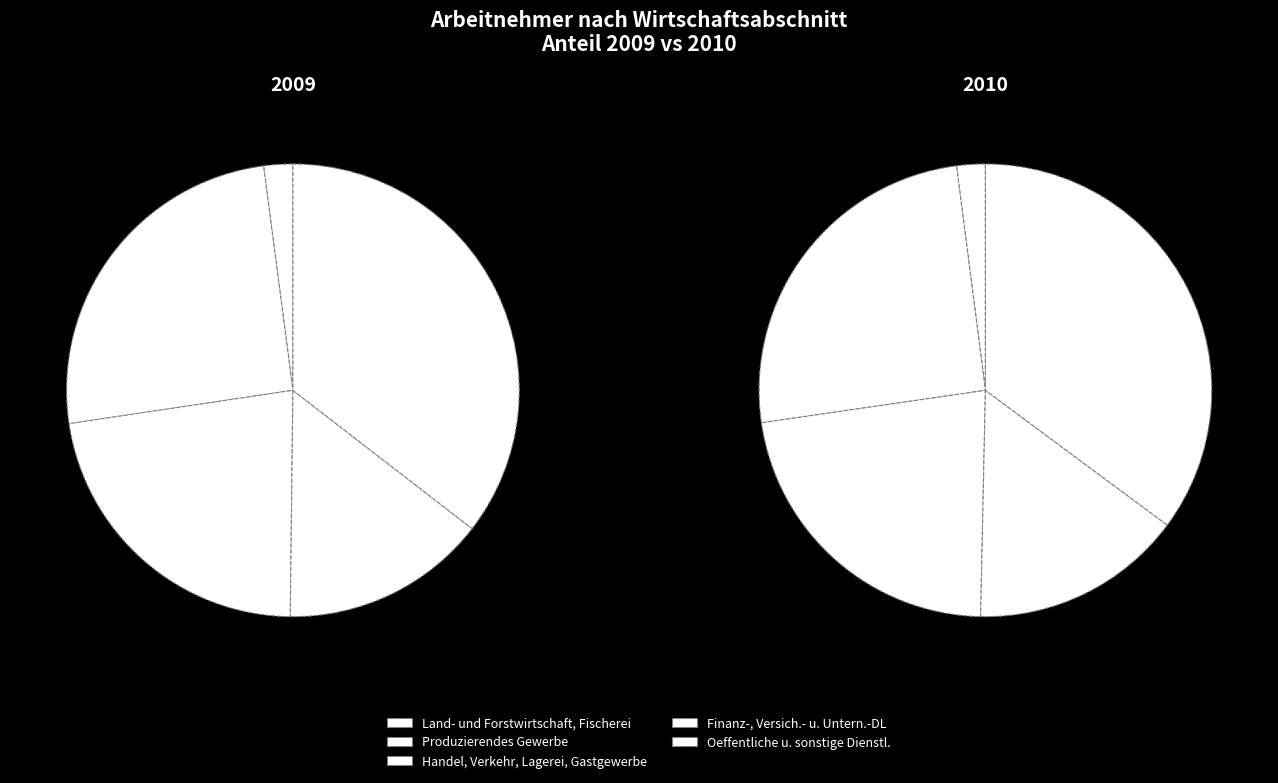

What is the total percentage of 4 and values_2010?

60.7%